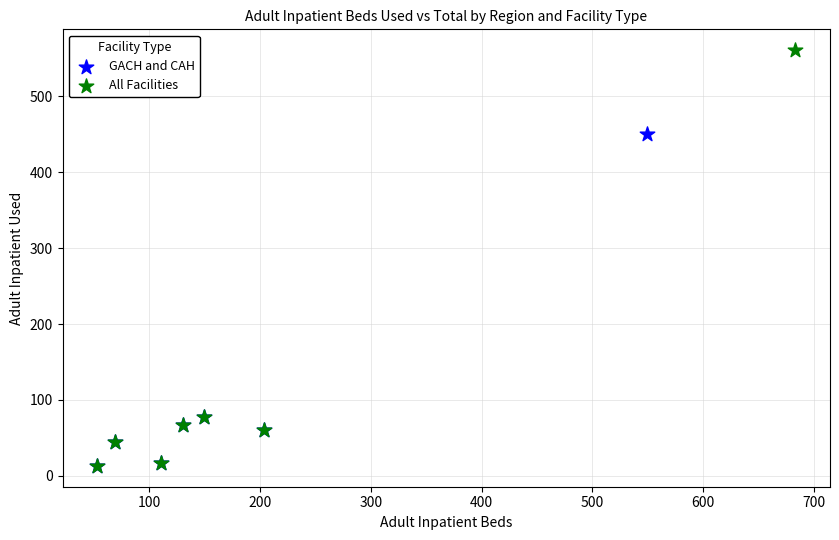

Which series reaches the maximum Y coordinate?

All Facilities